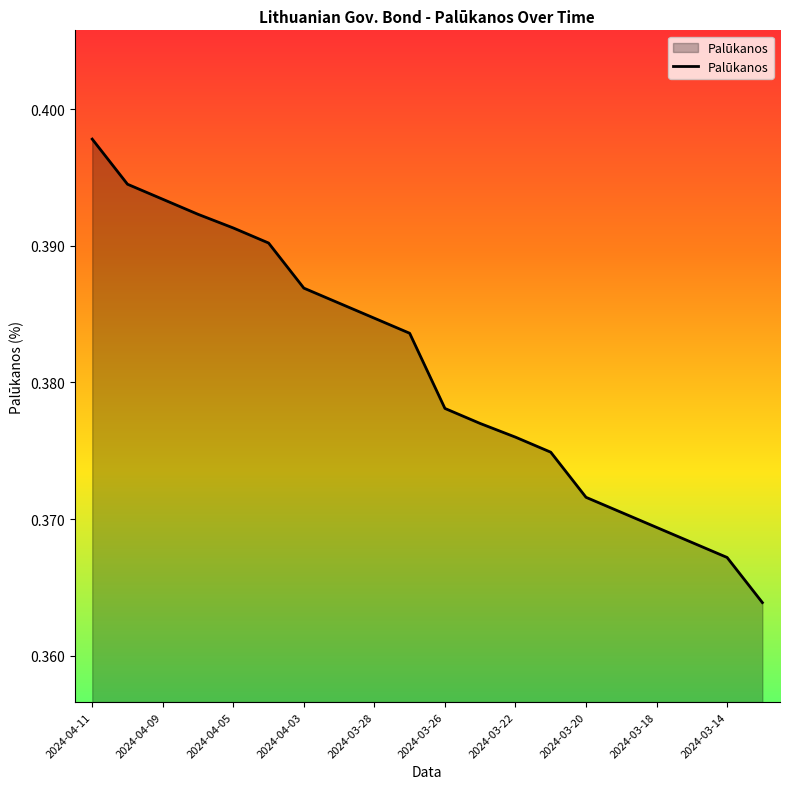

True or false: the data shows 0.2 at 2024-04-09.

False